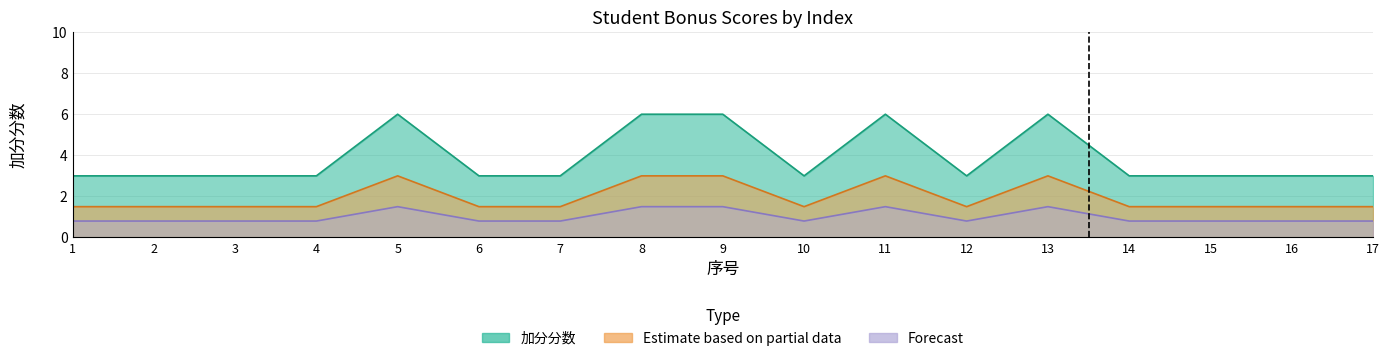

Reading left to right, list all the values displayed in this chart.

加分分数: 3.0	3.0	3.0	3.0	6.0	3.0	3.0	6.0	6.0	3.0	6.0	3.0	6.0	3.0	3.0	3.0	3.0
Estimate based on partial data: 1.5	1.5	1.5	1.5	3.0	1.5	1.5	3.0	3.0	1.5	3.0	1.5	3.0	1.5	1.5	1.5	1.5
Forecast: 0.8	0.8	0.8	0.8	1.5	0.8	0.8	1.5	1.5	0.8	1.5	0.8	1.5	0.8	0.8	0.8	0.8